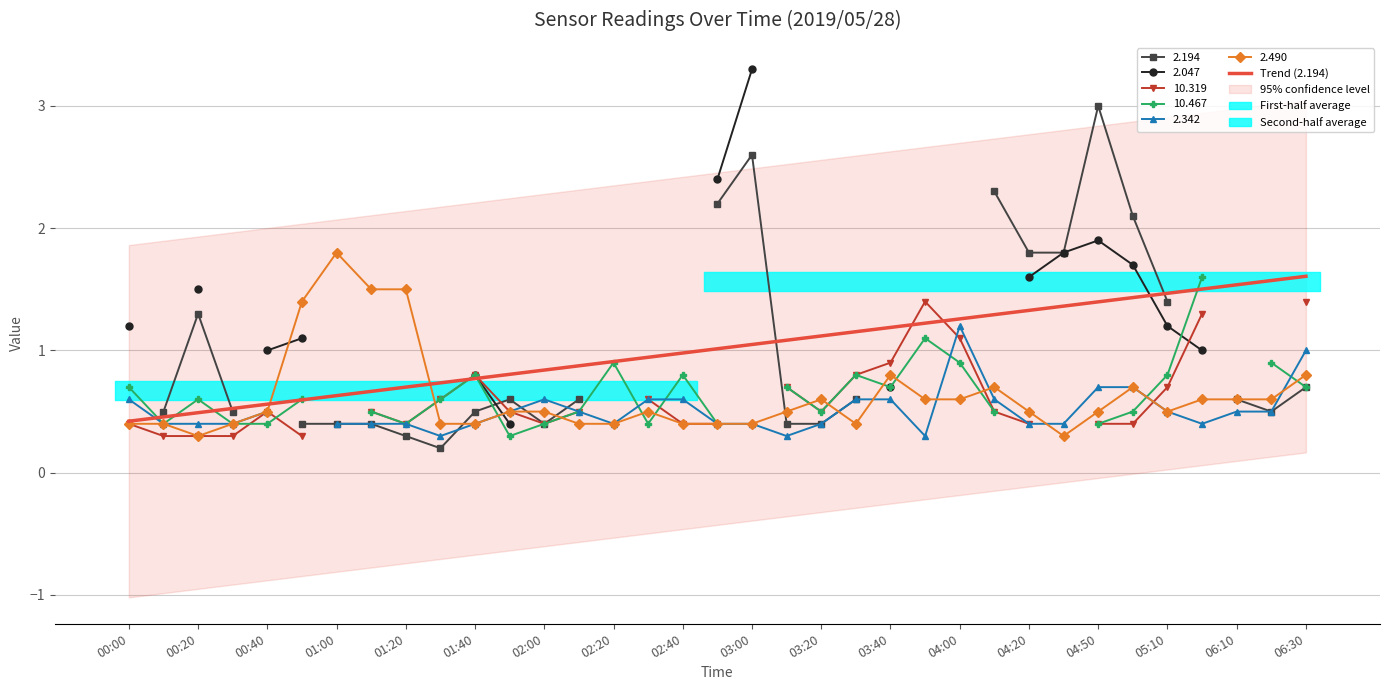

Which category has the highest value in the 2.490 series?

01:00